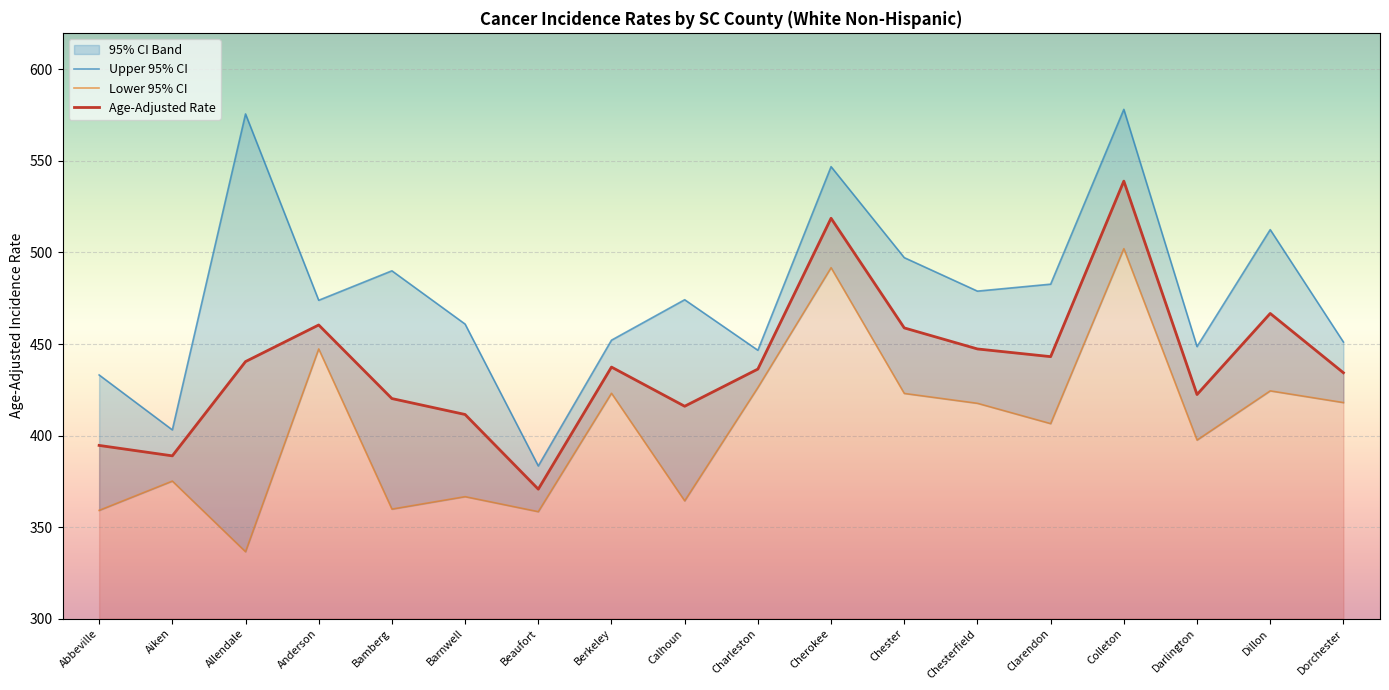

What is the total value across all series at Abbeville?

1186.8